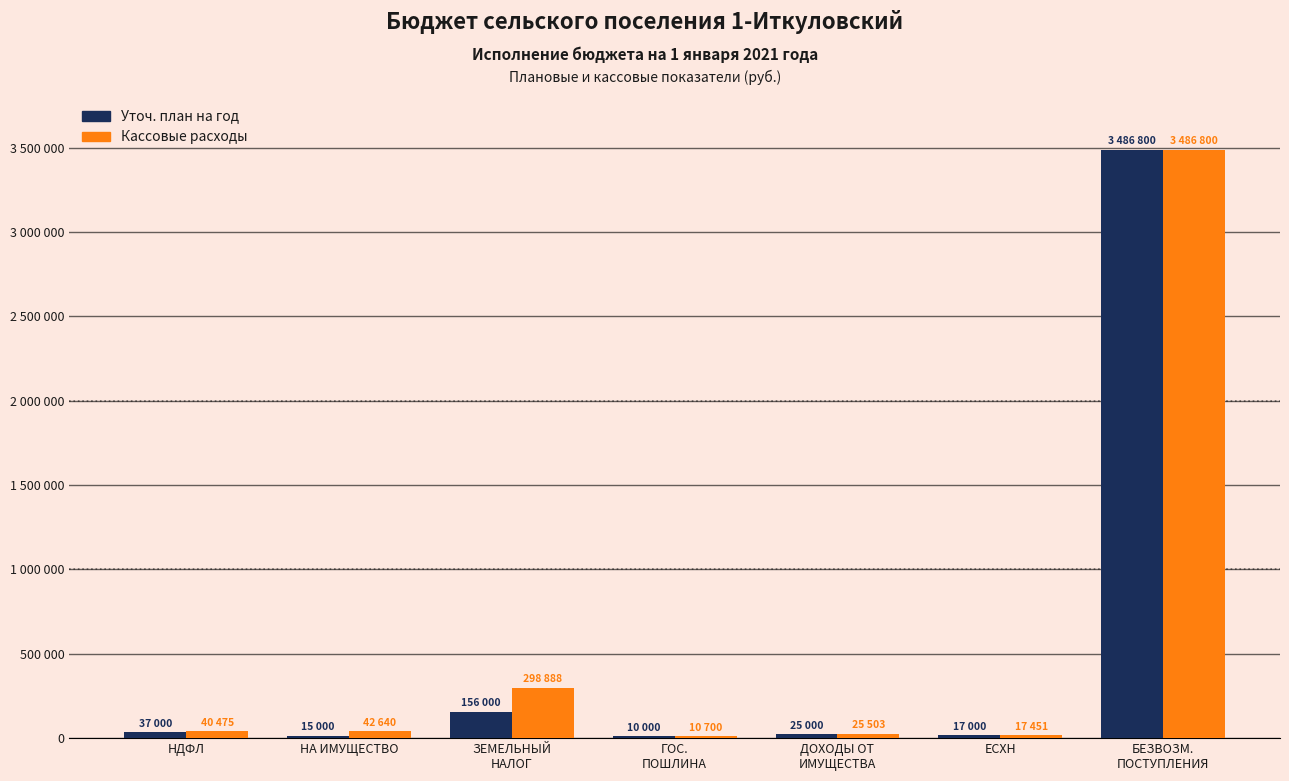

At which label does Кассовые расходы reach its peak?

БЕЗВОЗМ.
ПОСТУПЛЕНИЯ